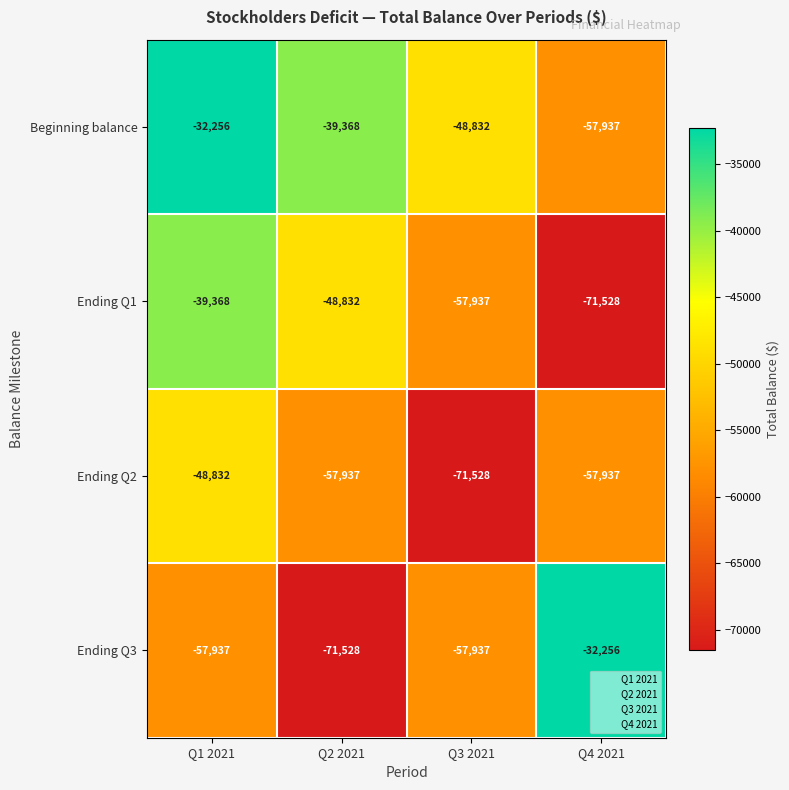

True or false: Beginning balance has a value of -57937 at Q4 2021.

True